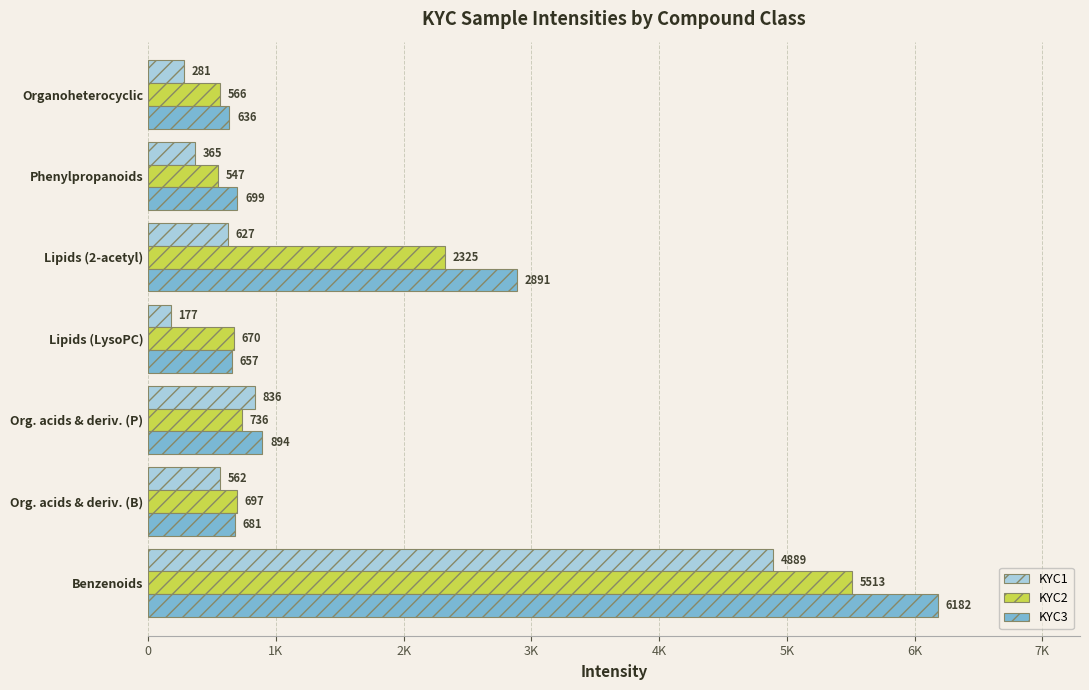

What are all the series names shown in the legend?

KYC1, KYC2, KYC3